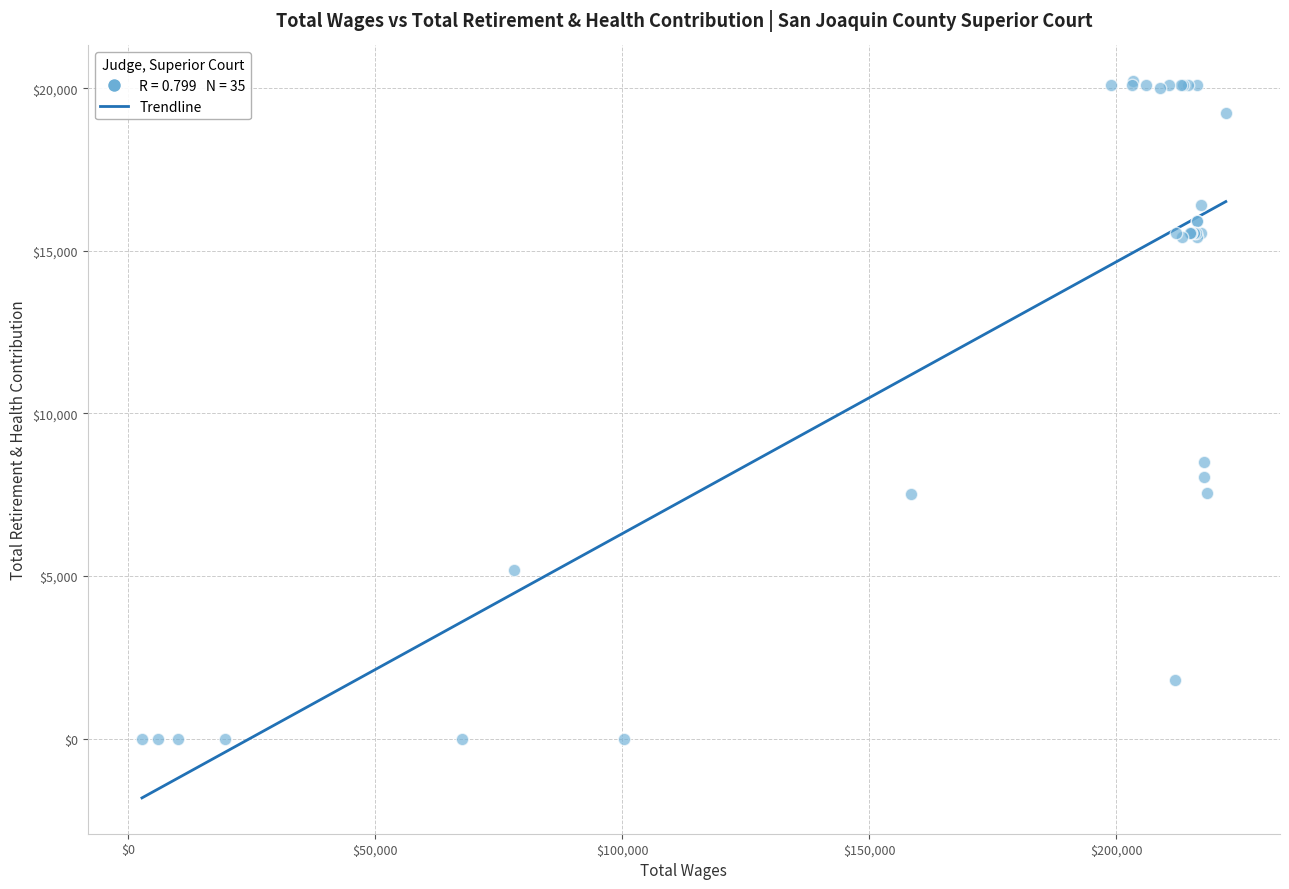

What Y value in the scatter plot is closest to 10106?

8502